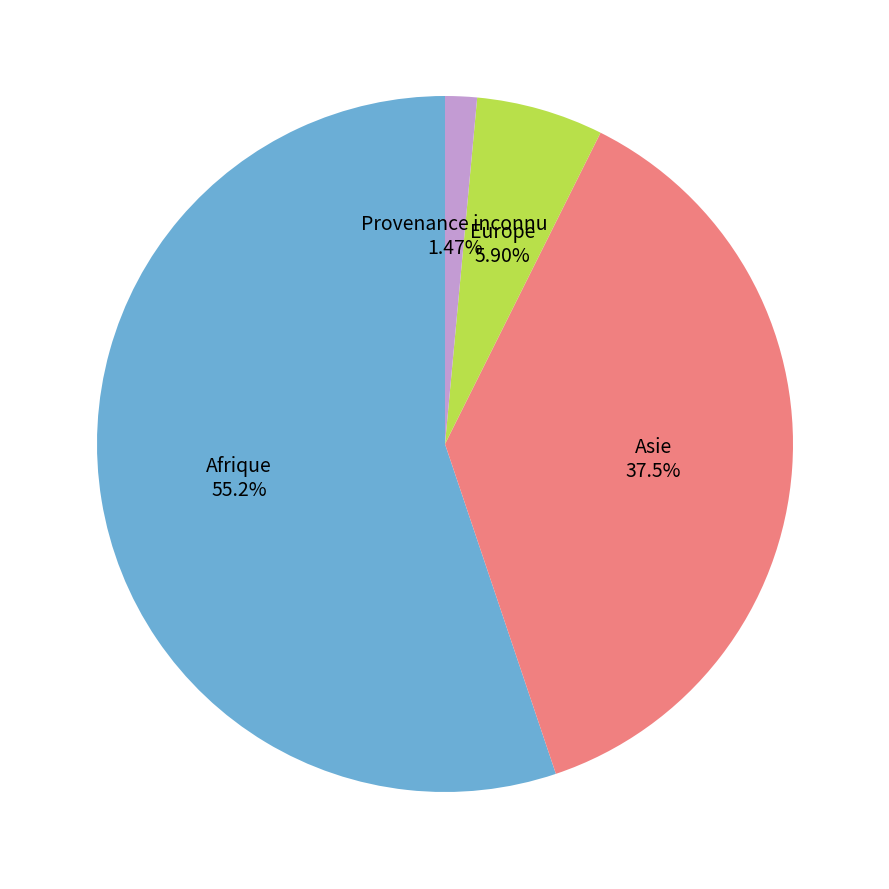

To the nearest percent, what is the average slice percentage?

25%